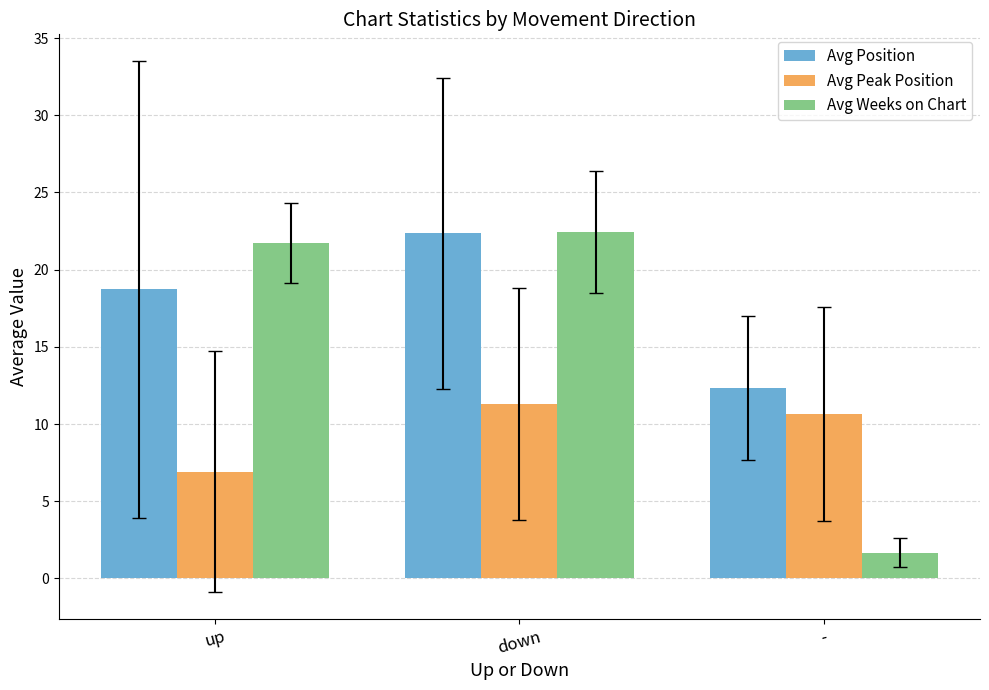

What is the total value across all series at -?

24.7